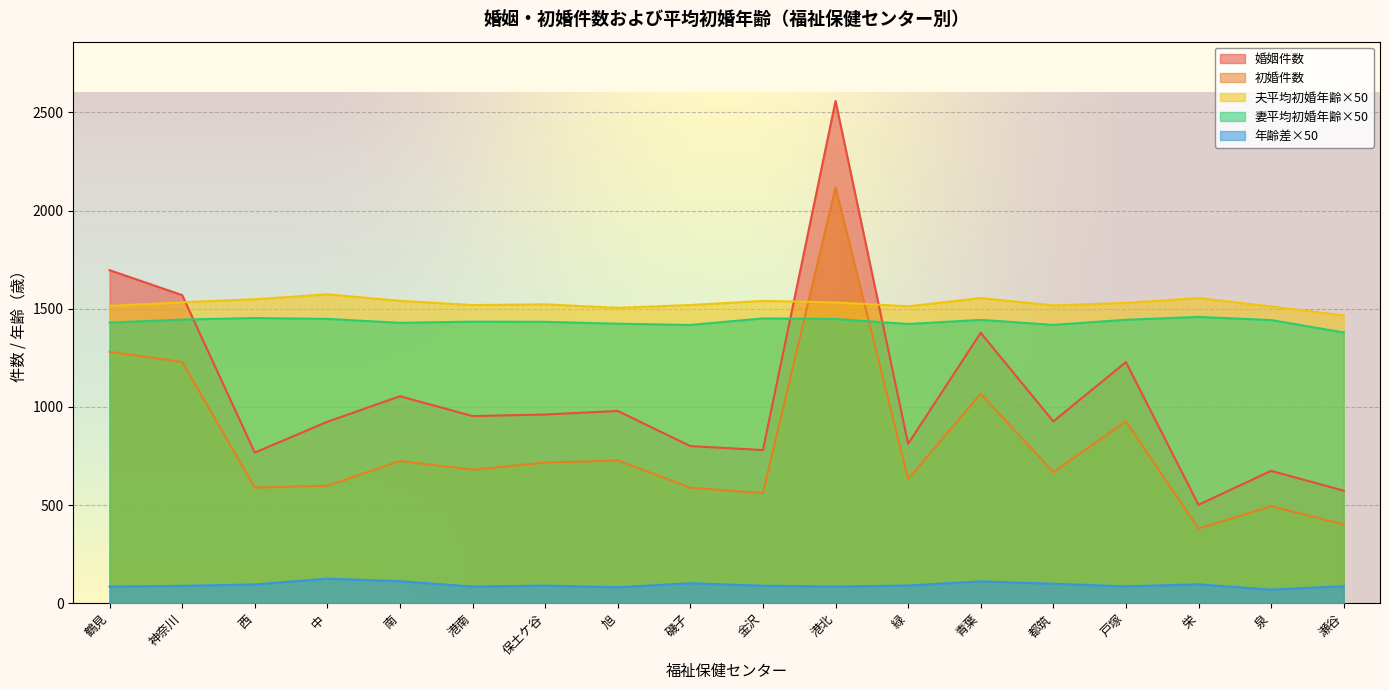

What is the minimum value for 妻平均初婚年齢?

1379.0